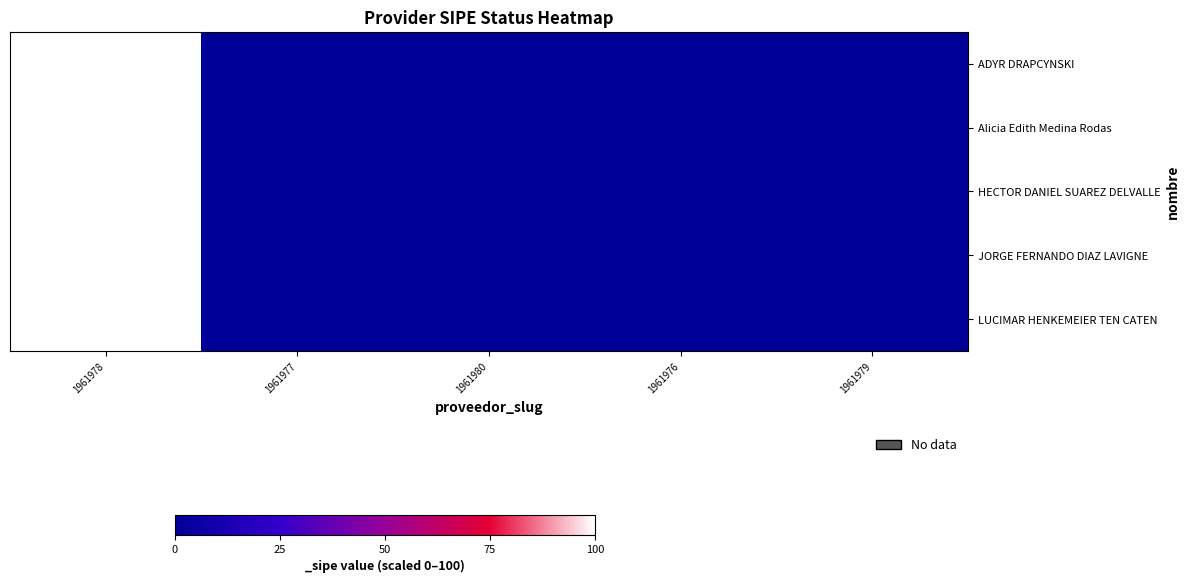

Reading right to left, transcribe all the data shown in this chart.

ADYR DRAPCYNSKI: 1961979=0	1961976=0	1961980=0	1961977=0	1961978=100
Alicia Edith Medina Rodas: 1961979=0	1961976=0	1961980=0	1961977=0	1961978=100
HECTOR DANIEL SUAREZ DELVALLE: 1961979=0	1961976=0	1961980=0	1961977=0	1961978=100
JORGE FERNANDO DIAZ LAVIGNE: 1961979=0	1961976=0	1961980=0	1961977=0	1961978=100
LUCIMAR HENKEMEIER TEN CATEN: 1961979=0	1961976=0	1961980=0	1961977=0	1961978=100